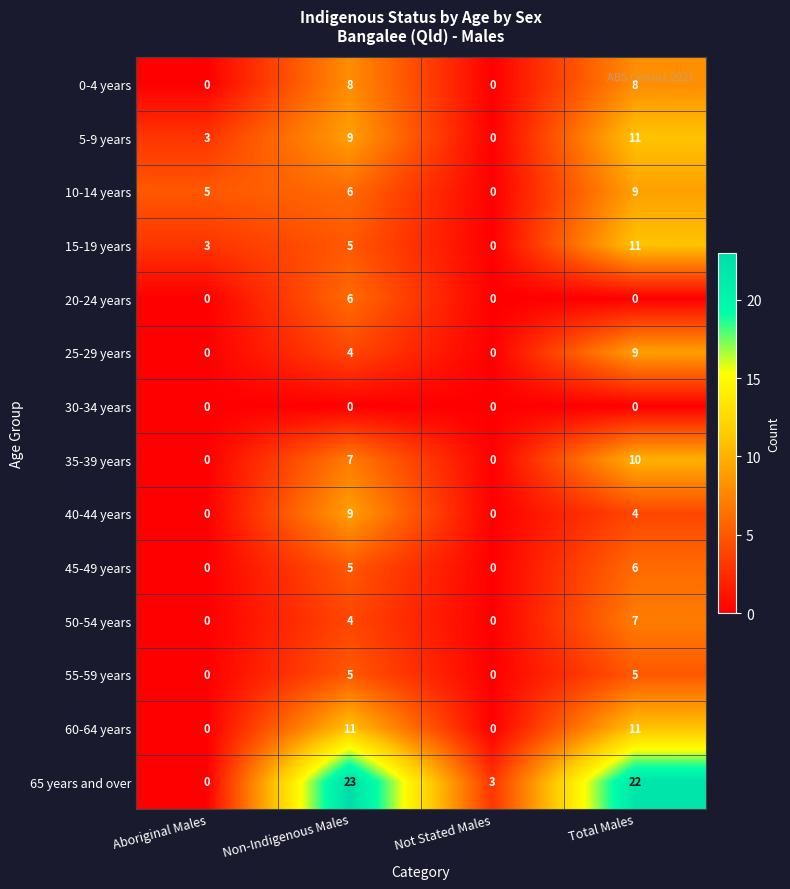

What is the maximum value shown in the chart?

23